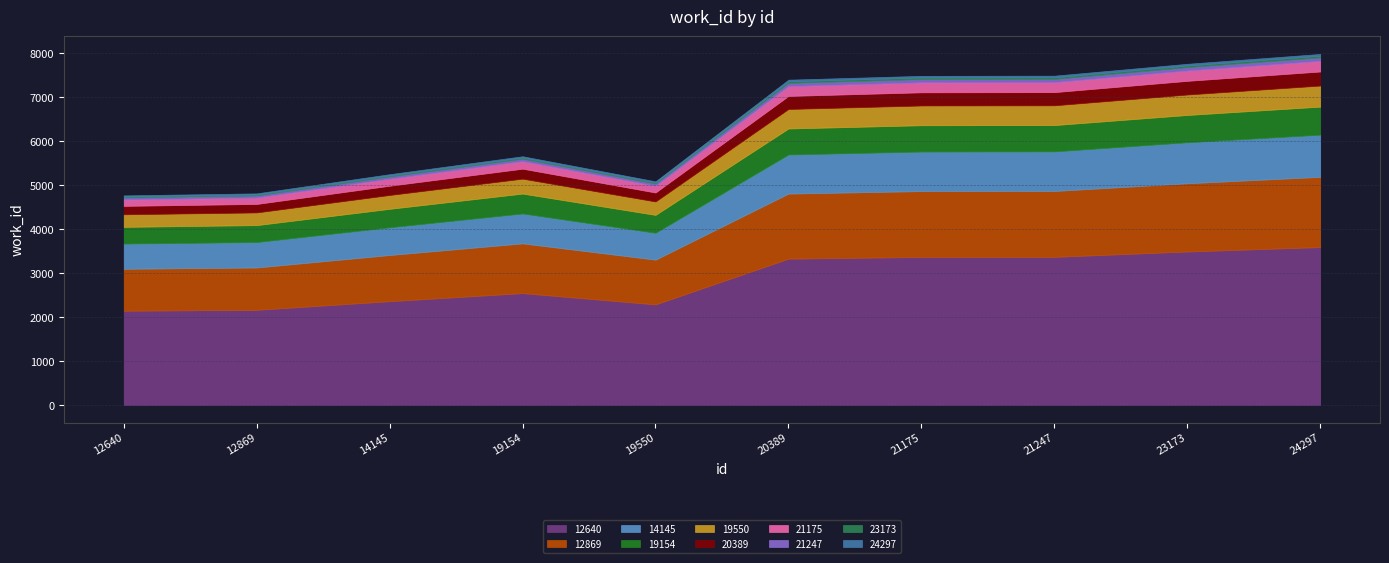

How many points are lower than both their immediate neighbors (excluding endpoints)?

1